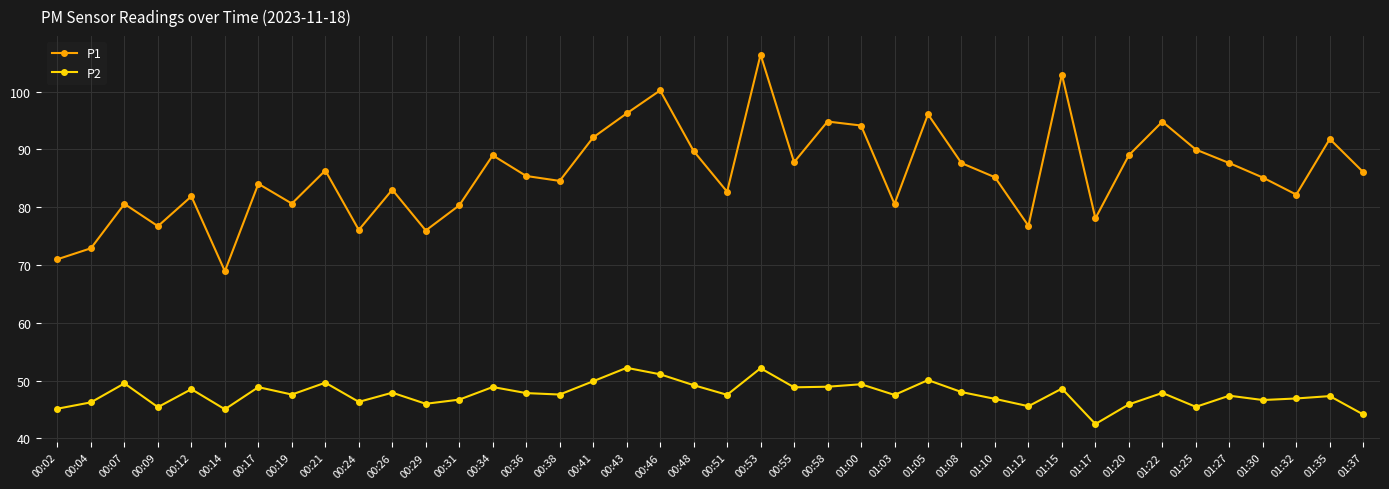

Which series changed the most between 00:48 and 01:05?

P1